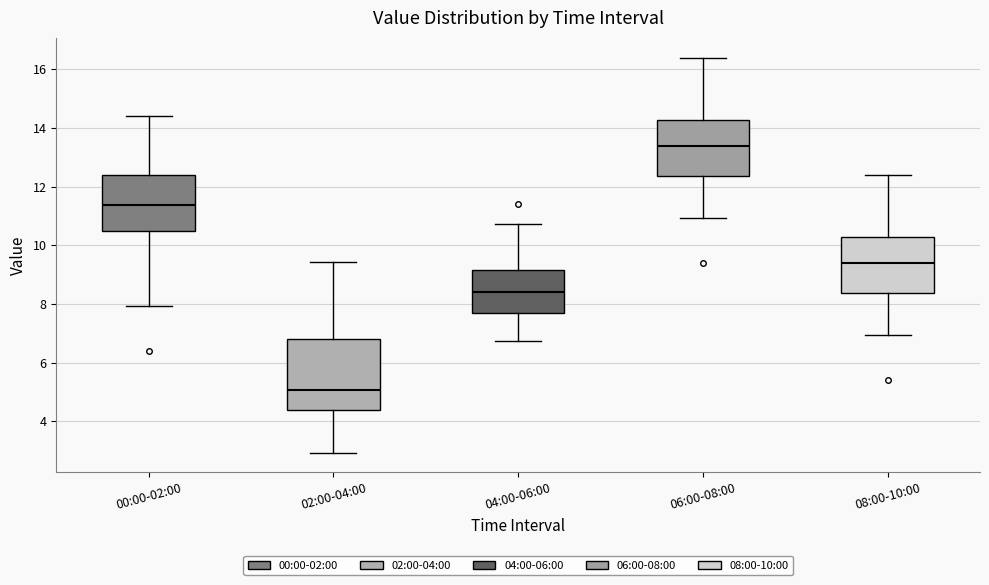

Where is the lower edge of the box for 08:00-10:00 on the y-axis? The values are not printed on the chart, so give them approximately, as read against the axis.

8.4